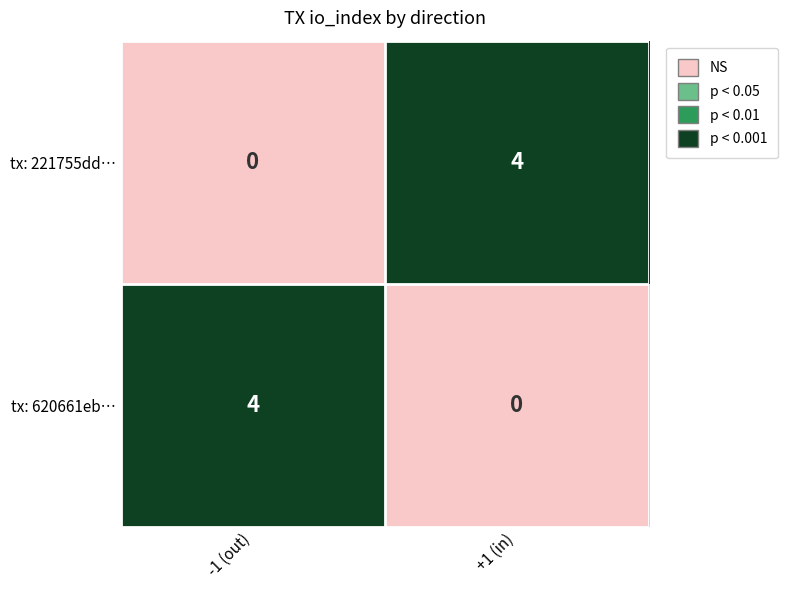

How many positive values does the tx: 620661eb… series have?

1